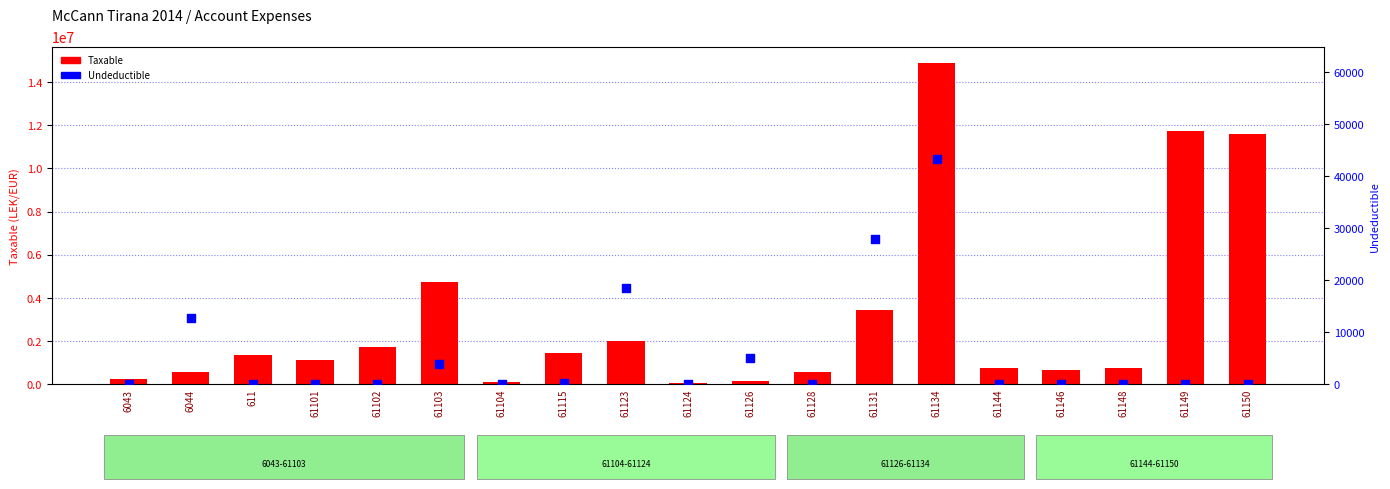

Which series contains the lowest Y value?

Undeductible